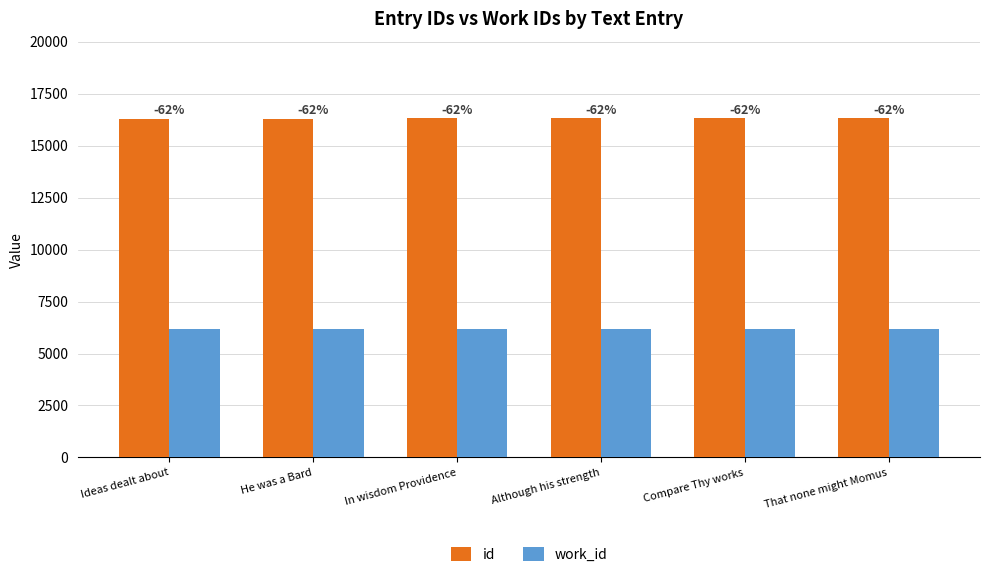

What are all the series names shown in the legend?

id, work_id